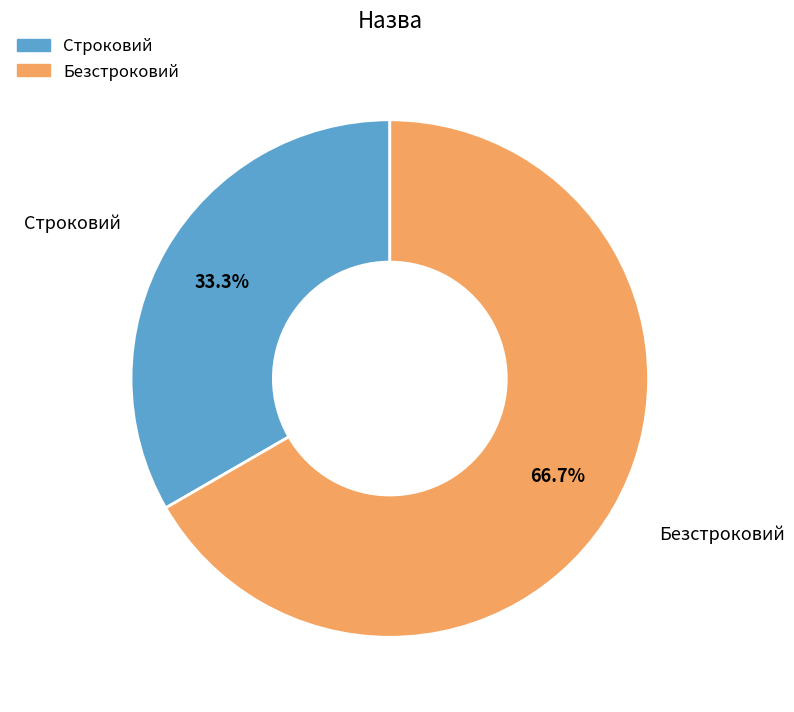

What is the smallest slice in the pie chart?

Строковий